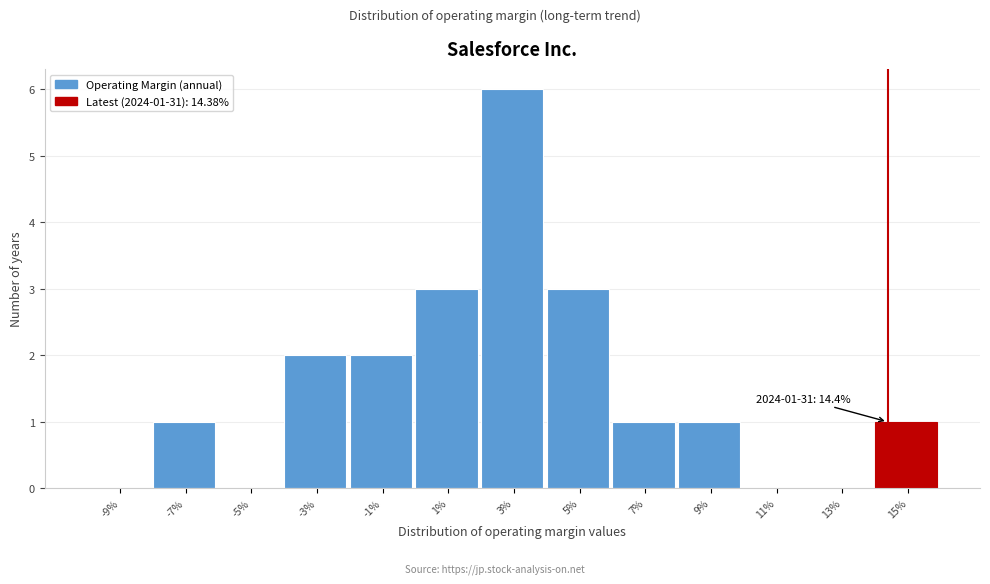

Reading left to right, extract all data points from this chart.

-9%=0	-7%=1	-5%=0	-3%=2	-1%=2	1%=3	3%=6	5%=3	7%=1	9%=1	11%=0	13%=0	15%=1